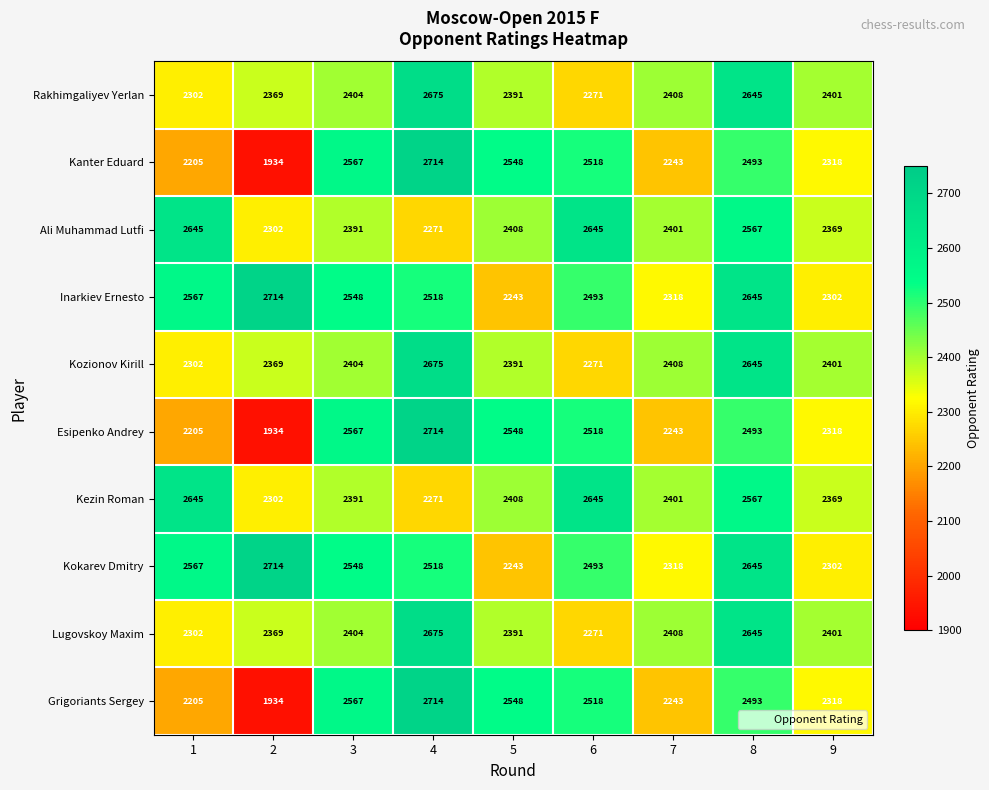

What is the difference between the Kezin Roman values at 2 and 3?

89